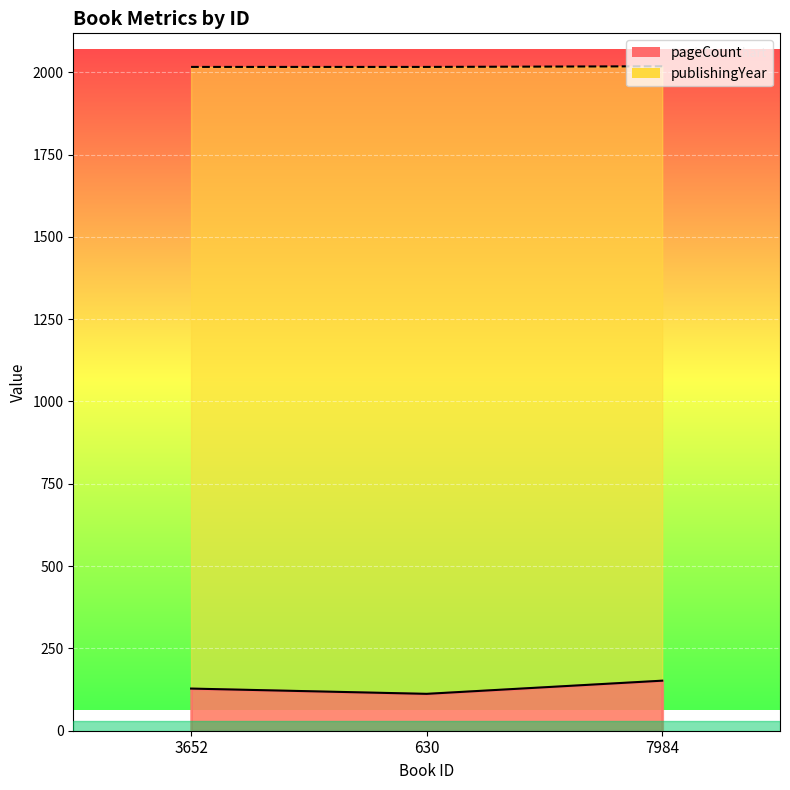

The pageCount series shows 152 at 7984. True or false?

True